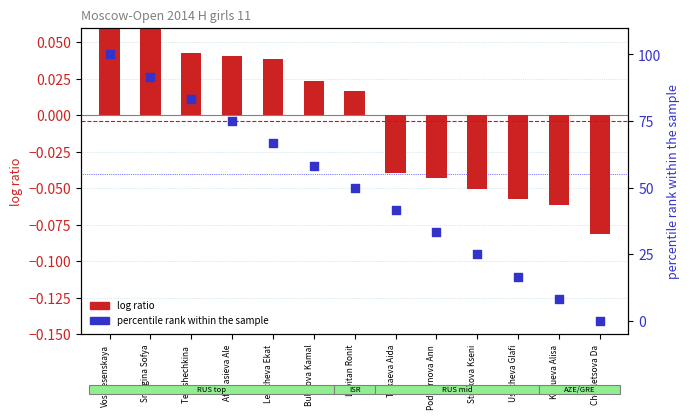

Which series contains the lowest Y value?

log ratio